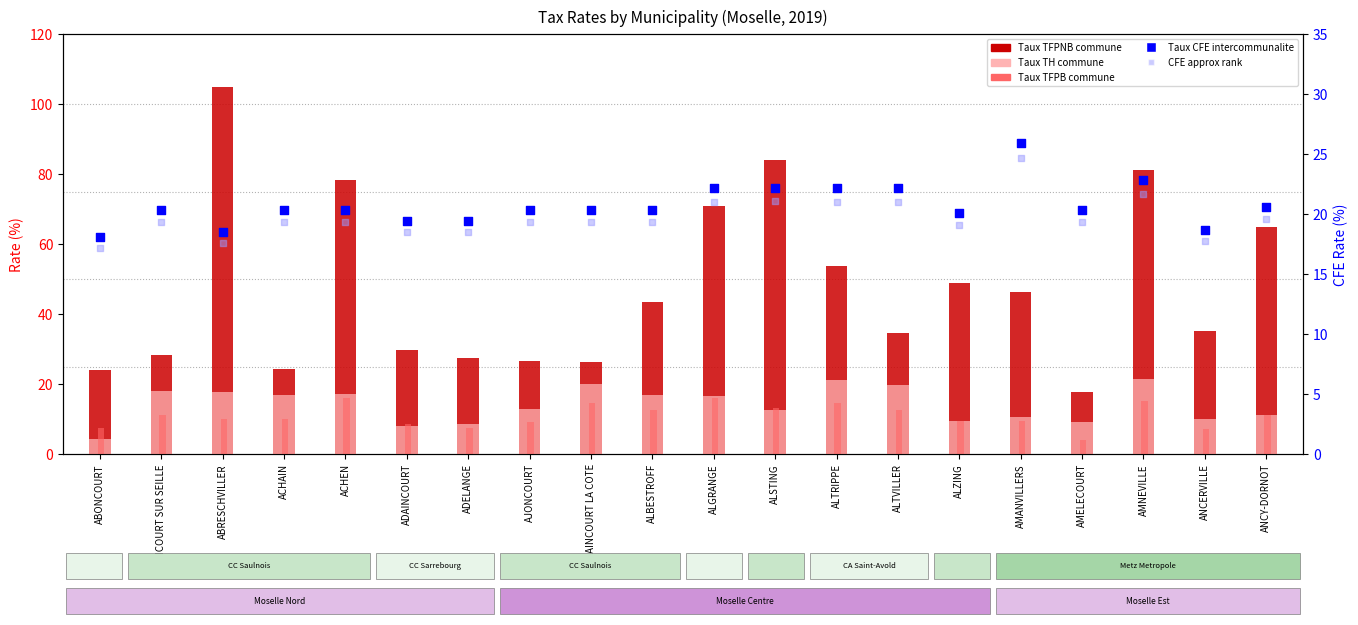

Which series contains the lowest Y value?

Taux TFPB commune